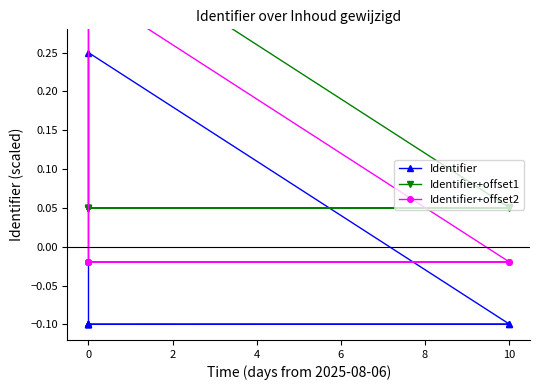

Reading left to right, list all the values displayed in this chart.

Identifier: -0.1	-0.1	-0.1	-0.1	-0.1	-0.1	-0.1	0.2	-0.1
Identifier+offset1: 0.0	0.1	0.1	0.1	0.1	0.1	0.1	0.4	0.1
Identifier+offset2: -0.0	-0.0	-0.0	-0.0	-0.0	-0.0	-0.0	0.3	-0.0